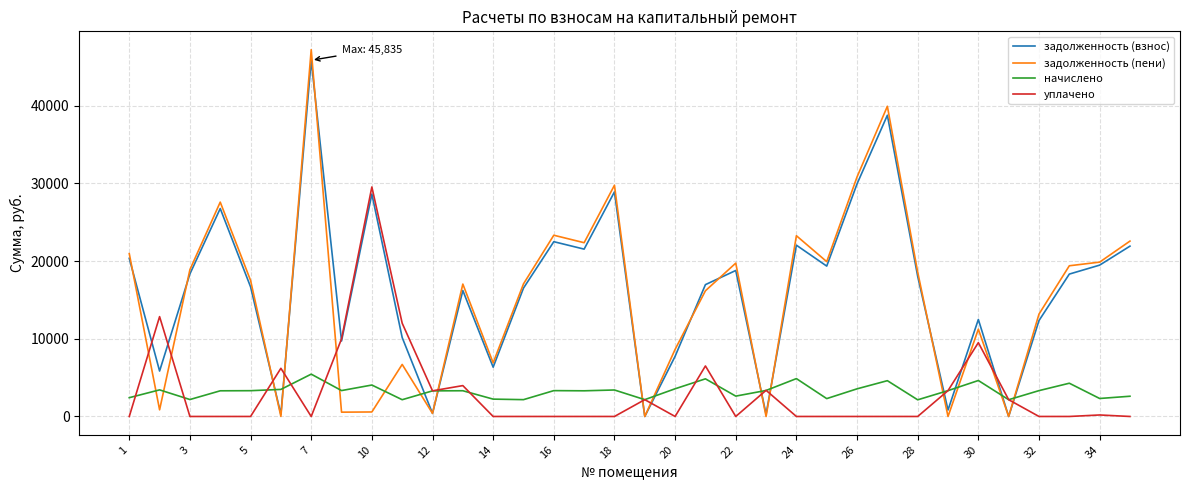

True or false: начислено and задолженность (пени) cross at least once.

True